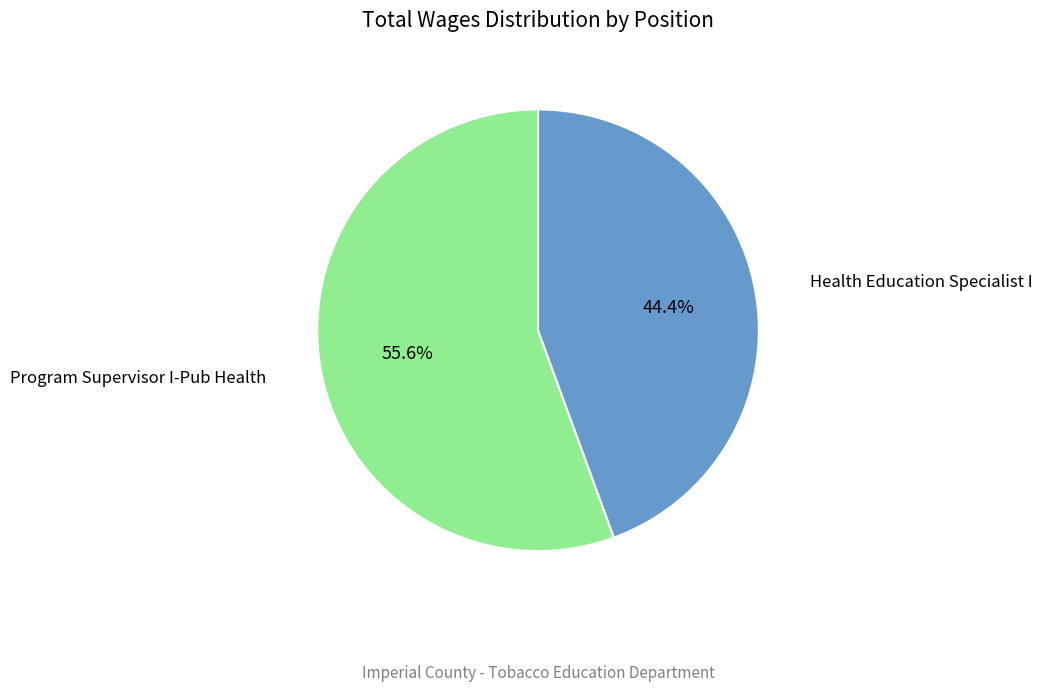

Which category has the smallest portion of the pie?

Health Education Specialist I